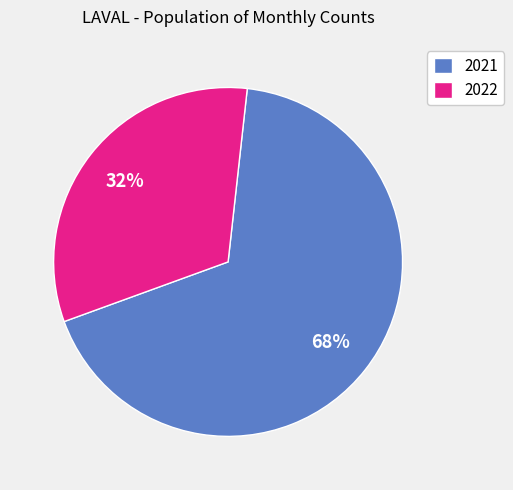

Which slice represents more than half of the pie?

2021